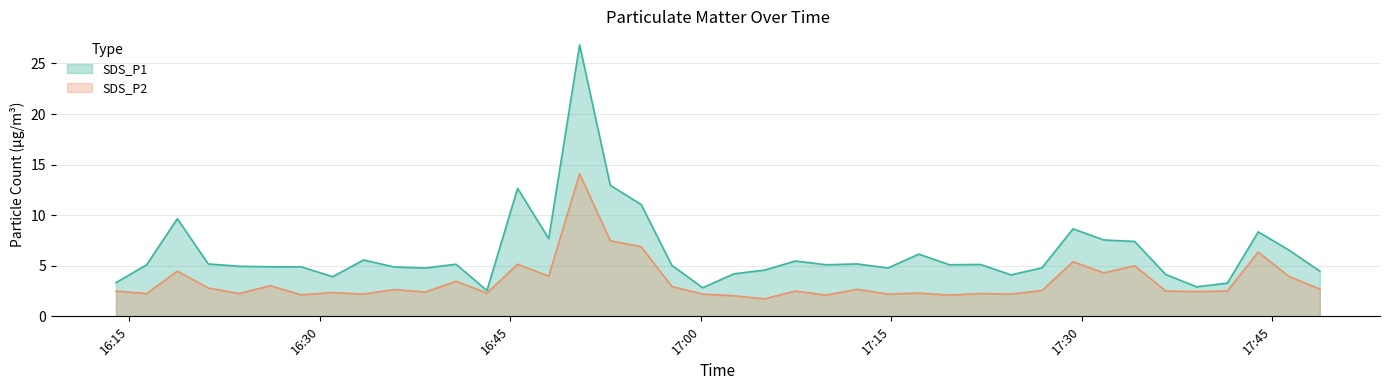

What is the difference between the second highest and minimum values in the SDS_P2 series?

5.7